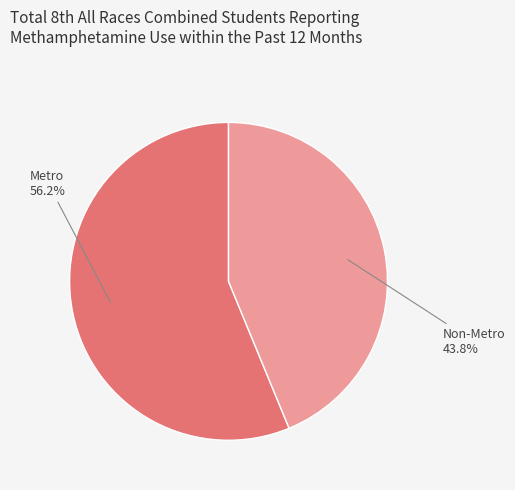

What percentage is NOT represented by Metro?

43.8%